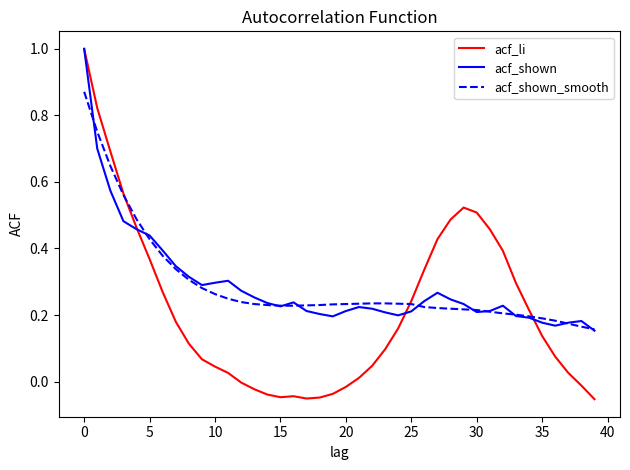

Which series has the largest range (max minus min)?

acf_li